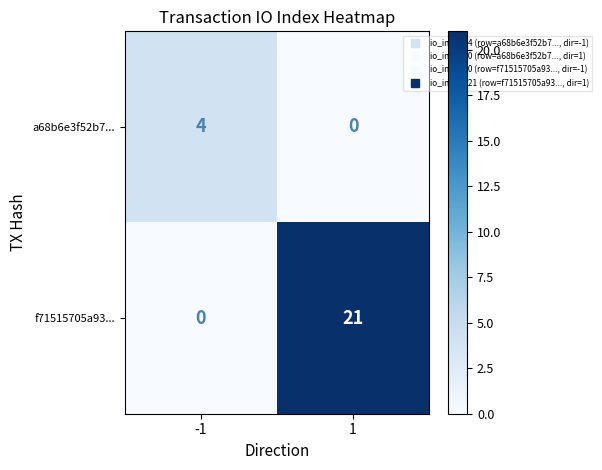

Which series has the largest range (max minus min)?

f71515705a93...